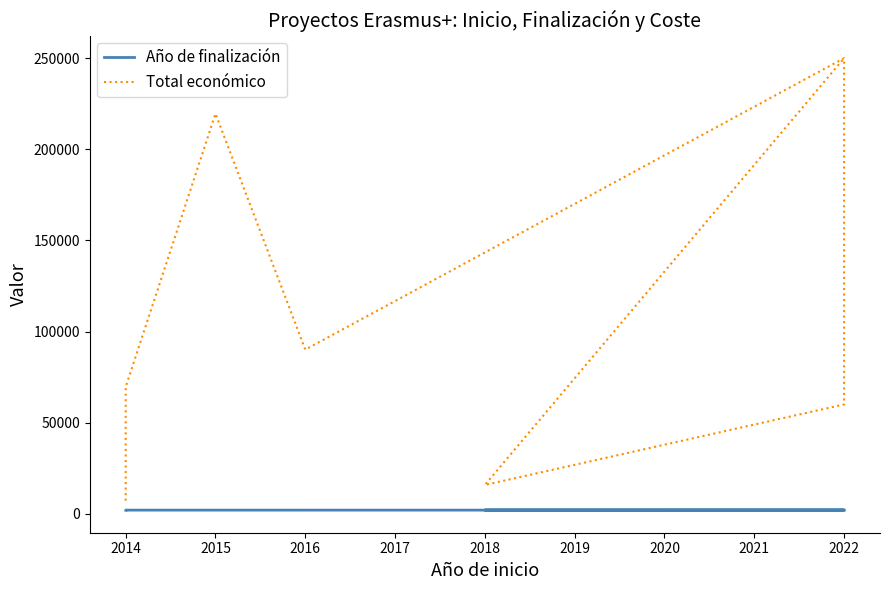

Reading right to left, list all the values displayed in this chart.

Año de finalización: 2025	2019	2024	2021	2018	2017	2016	2015
Total económico: 250000	15827	60000	250000	90081	219515	69600	7200